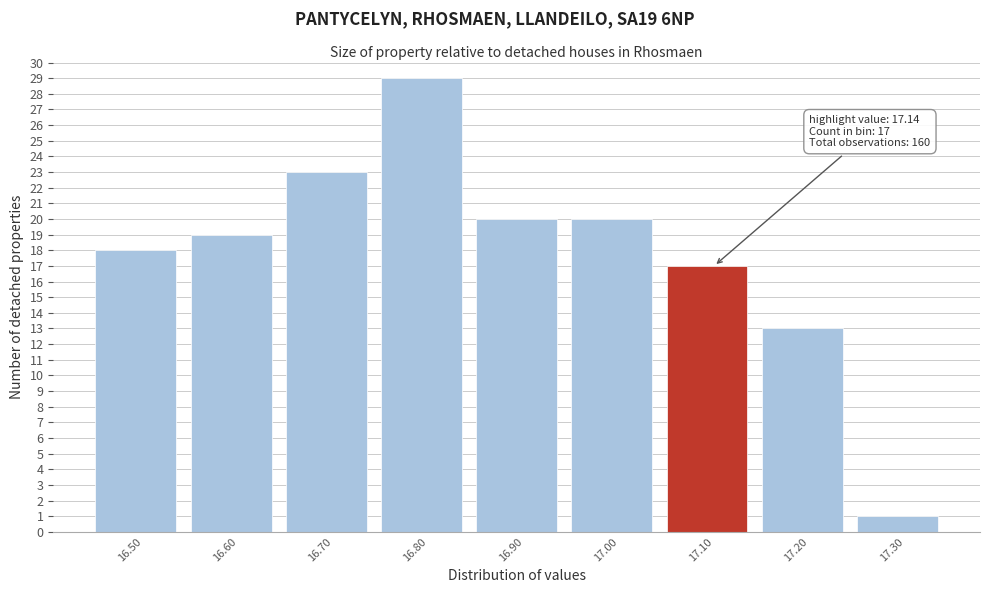

Reading left to right, extract all data points from this chart.

18	19	23	29	20	20	17	13	1